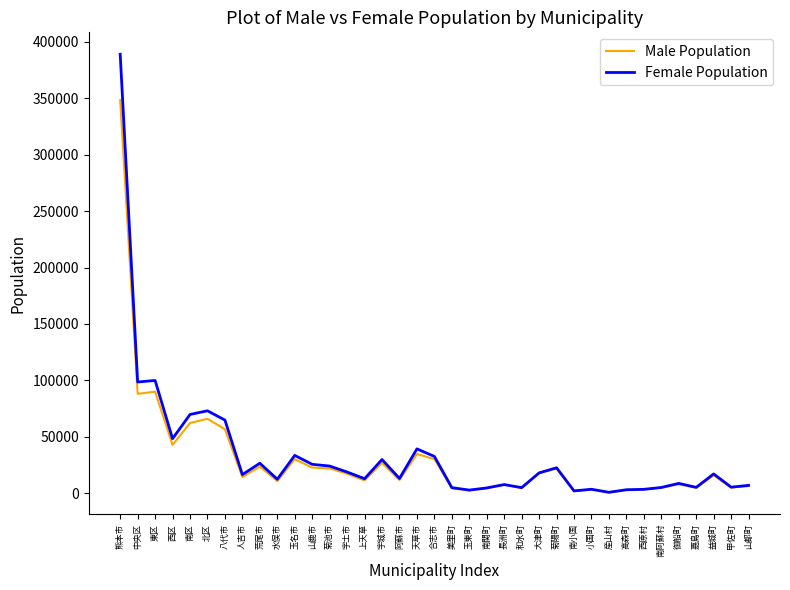

The Female Population series shows 9133 at 荒尾市. True or false?

False